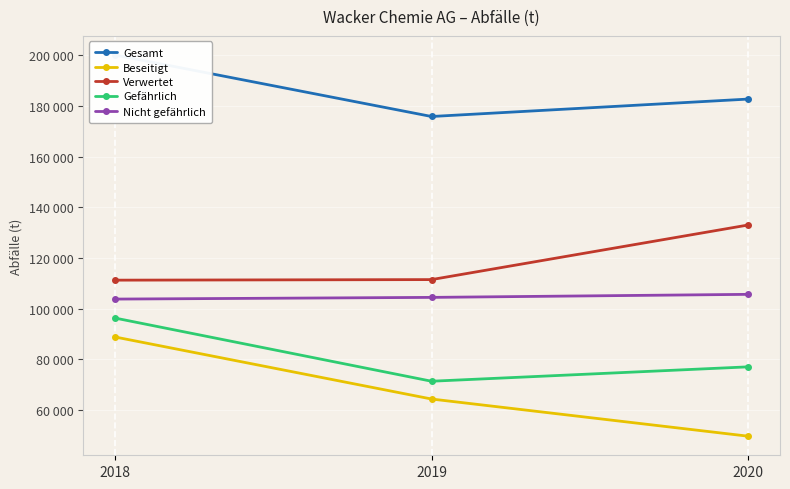

Is the value of Gefährlich at 2018 greater than the value of Verwertet at 2020?

No